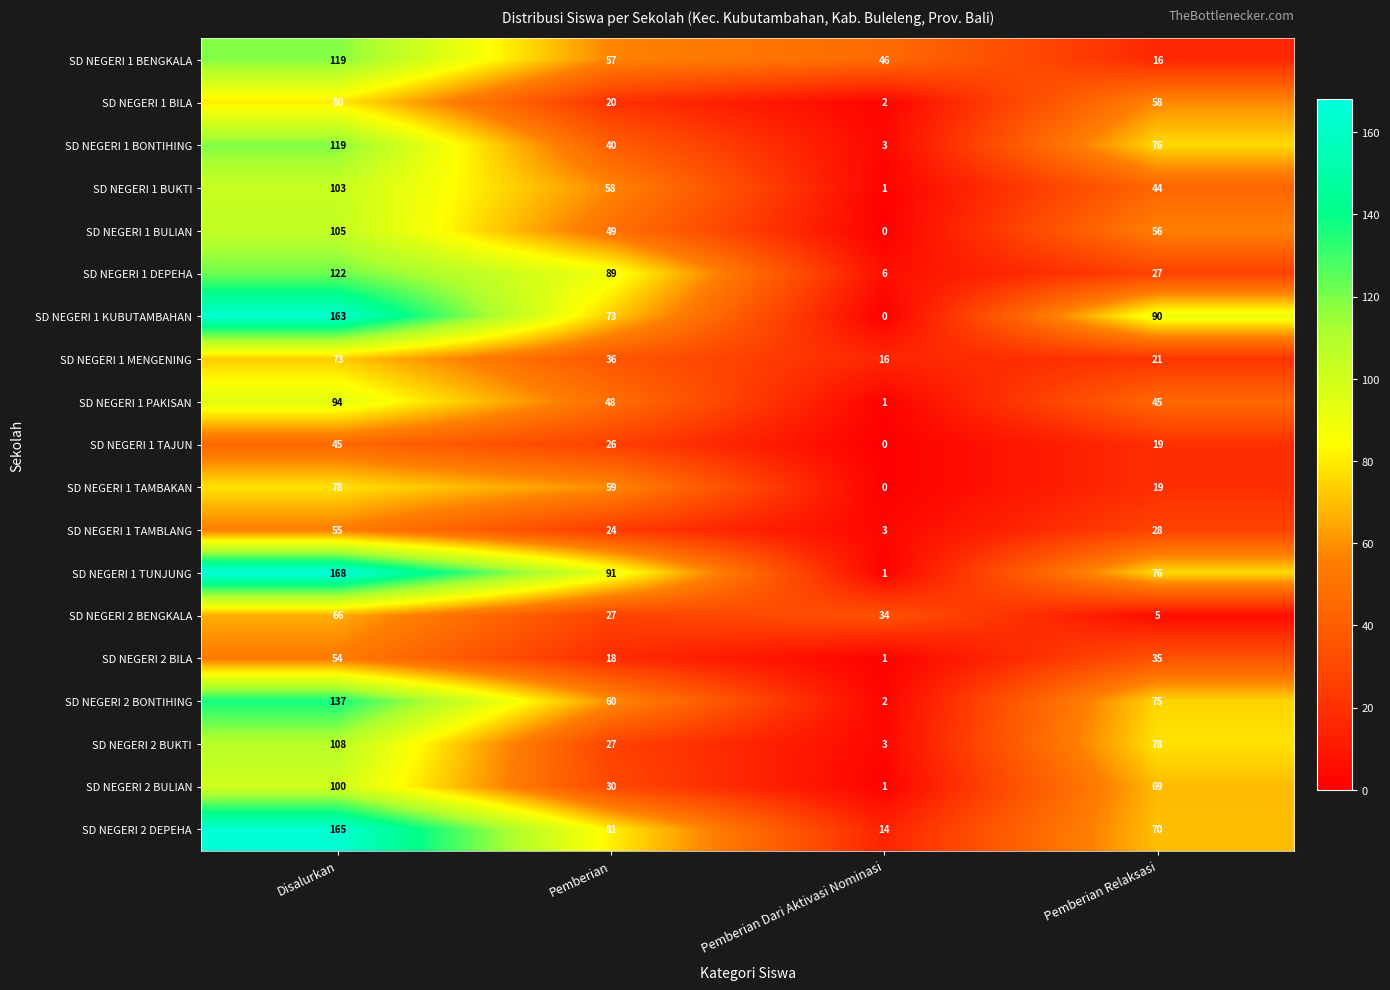

What is the sum of all SD NEGERI 1 TAMBAKAN values?

156